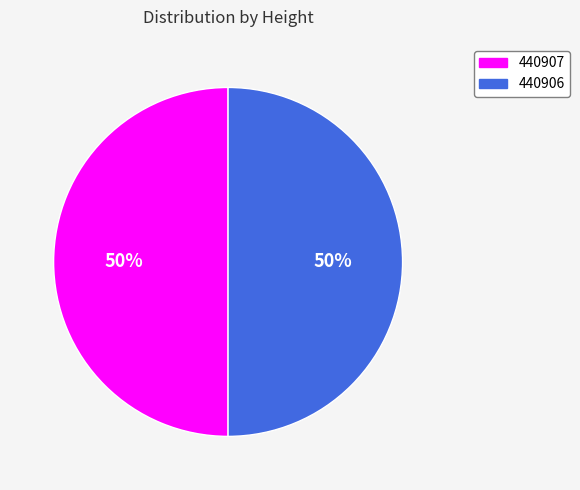

Count the number of slices in the pie.

2